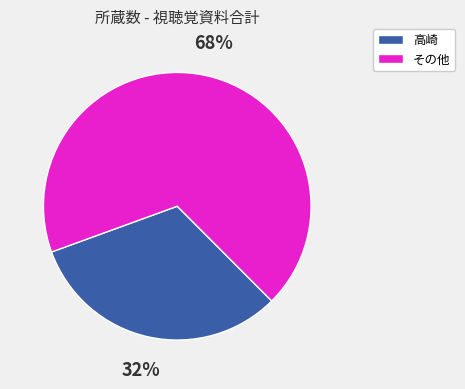

To the nearest percent, what is the difference between the largest and smallest slice percentages?

36%